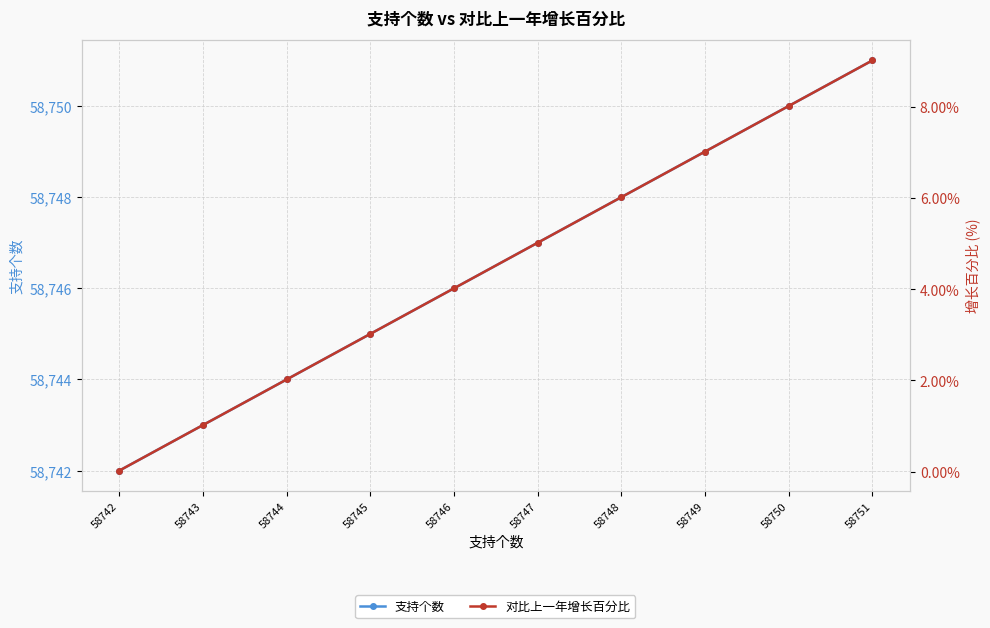

At how many categories does at least one series exceed 23686?

10